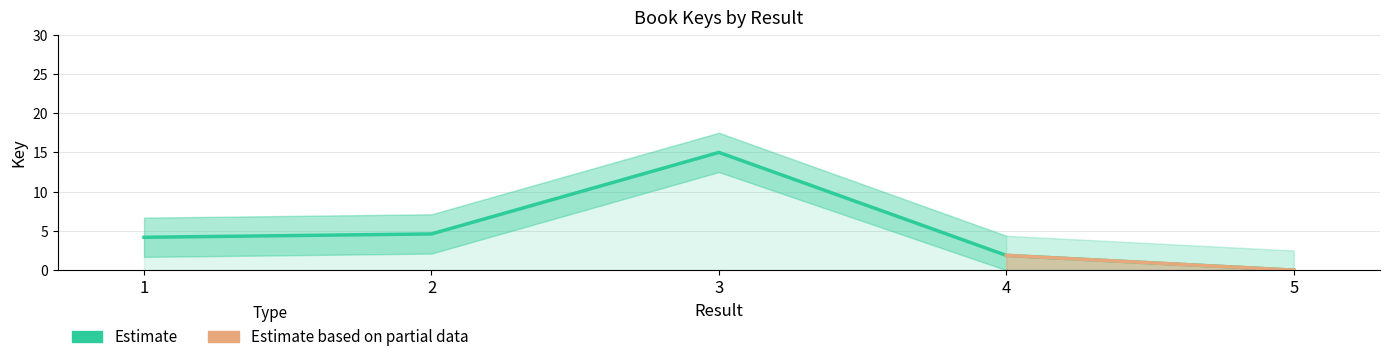

True or false: the data has more than 2 interior local peaks.

False